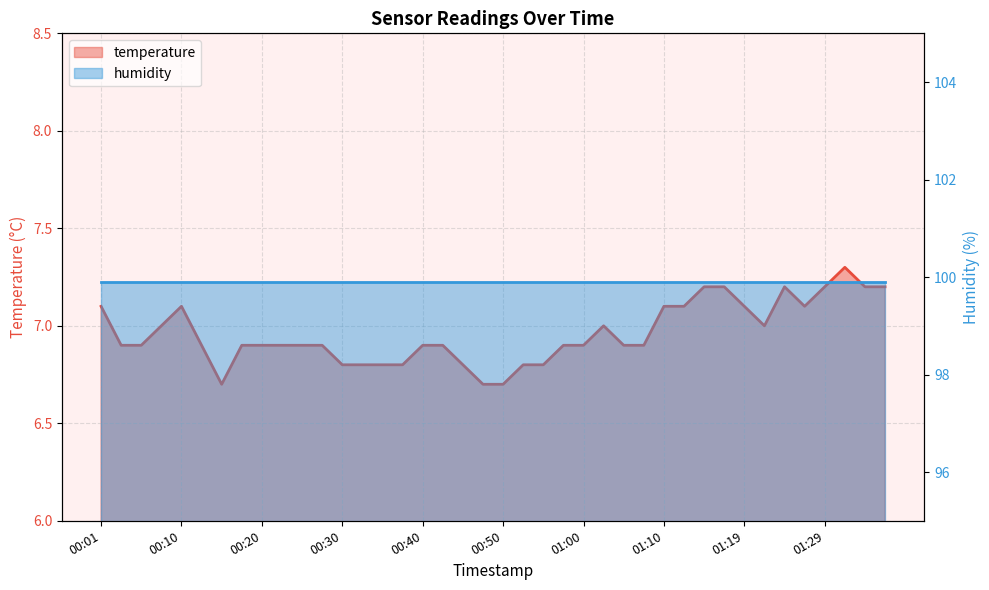

At which label is the value closest to 7?

00:08